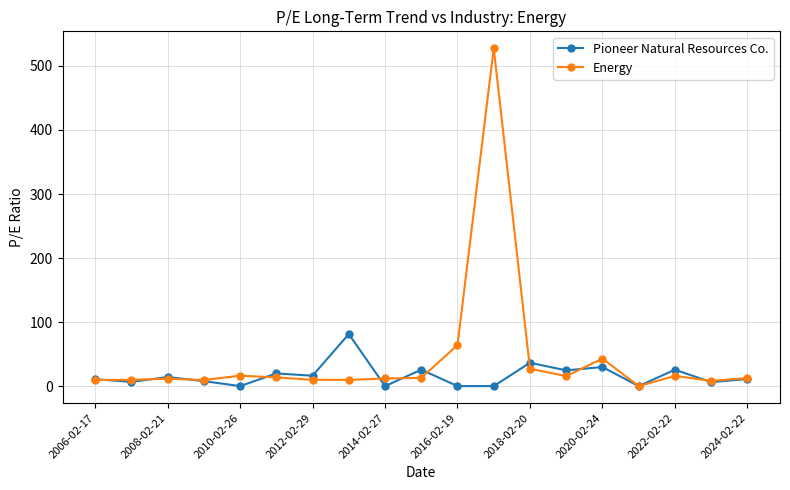

List the series in order of their overall mean, lowest first.

Pioneer Natural Resources Co., Energy